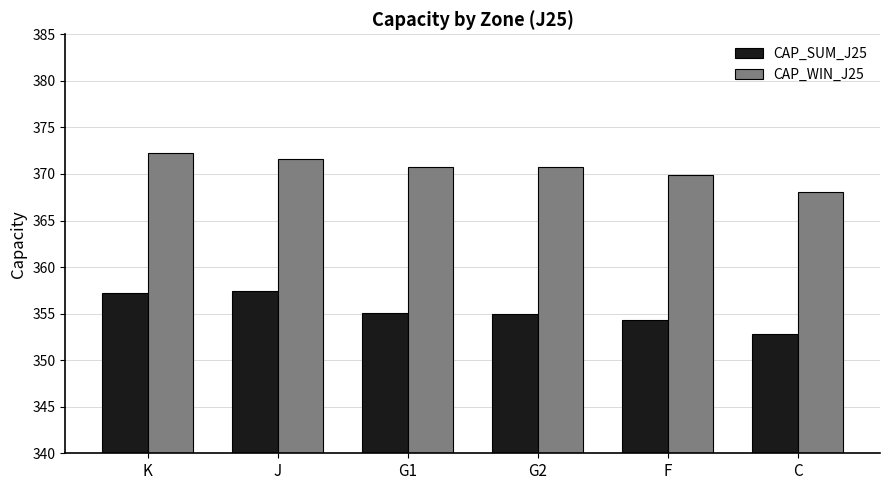

At F, list the series in order from largest to smallest.

CAP_WIN_J25, CAP_SUM_J25